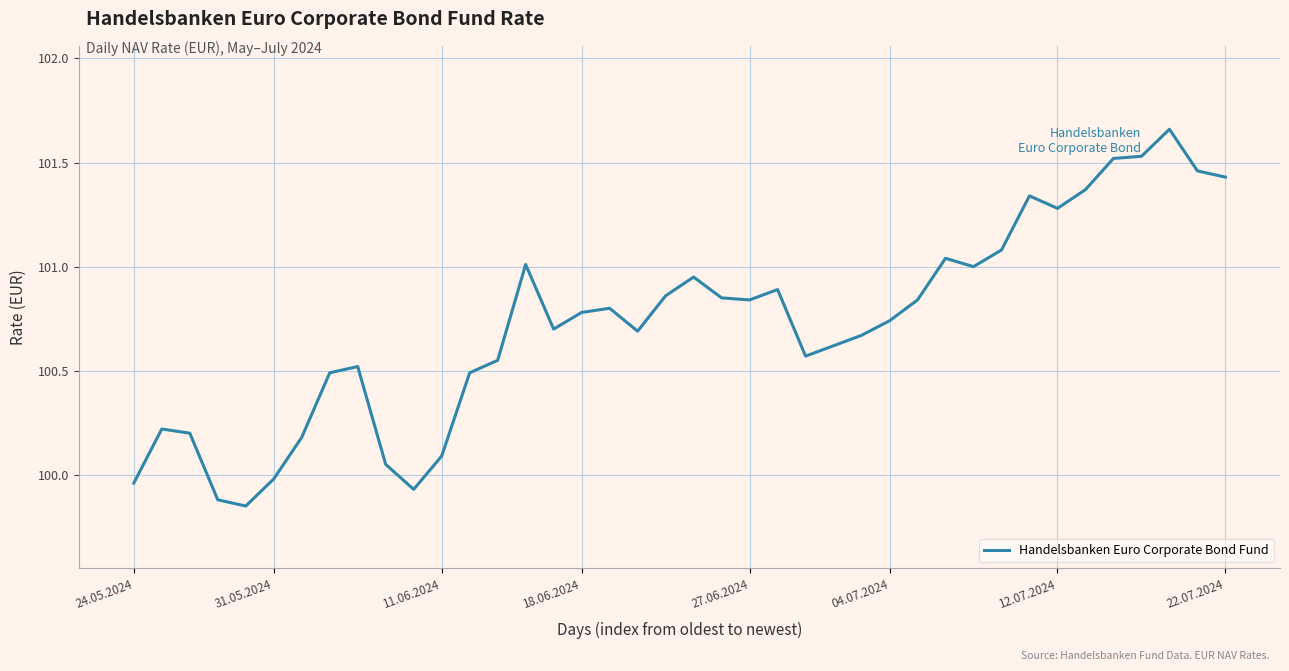

What is the difference between the maximum and minimum values?

1.8